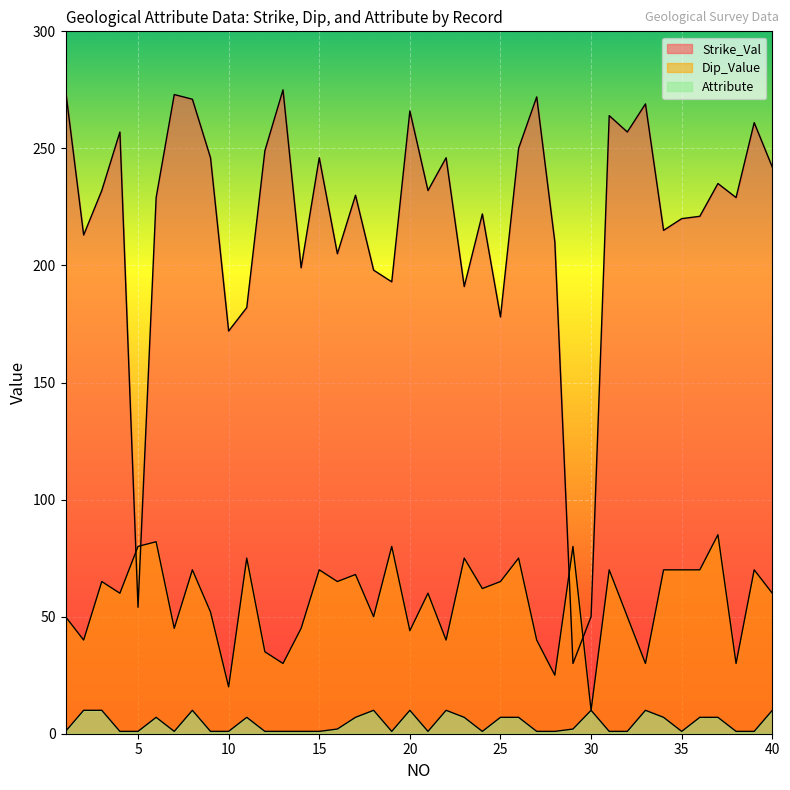

Between 5 and 11, which series saw the biggest shift?

Strike_Val